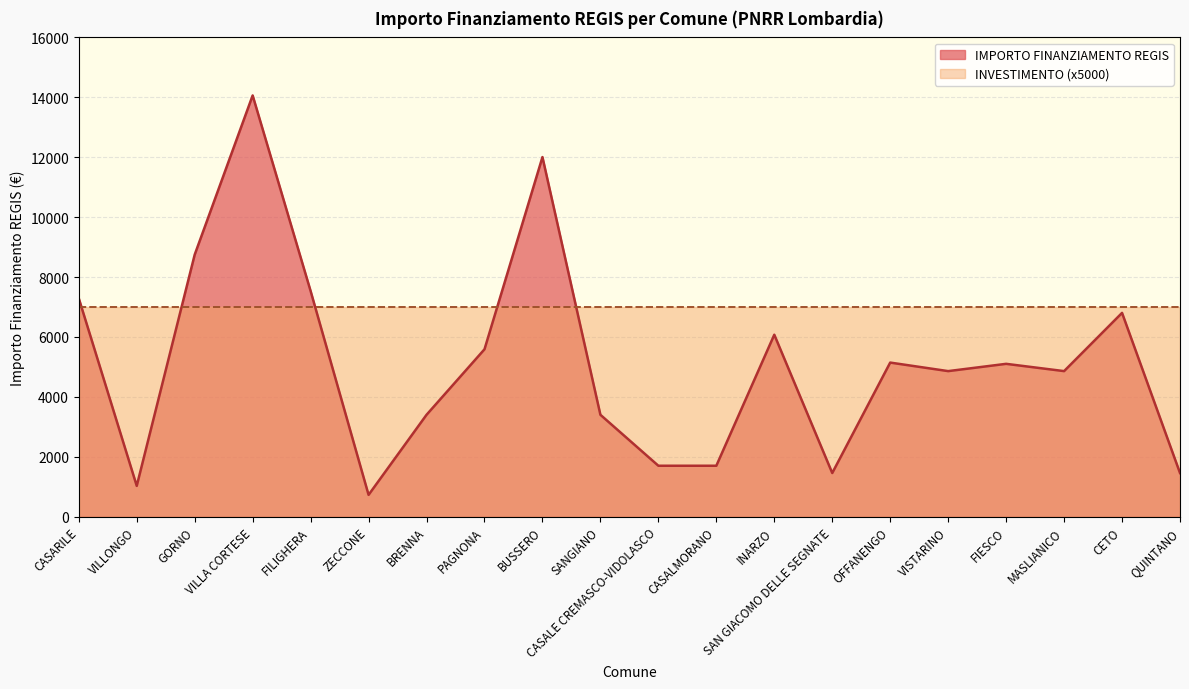

How many interior local valleys (lower than both neighbors) does the data have?

5